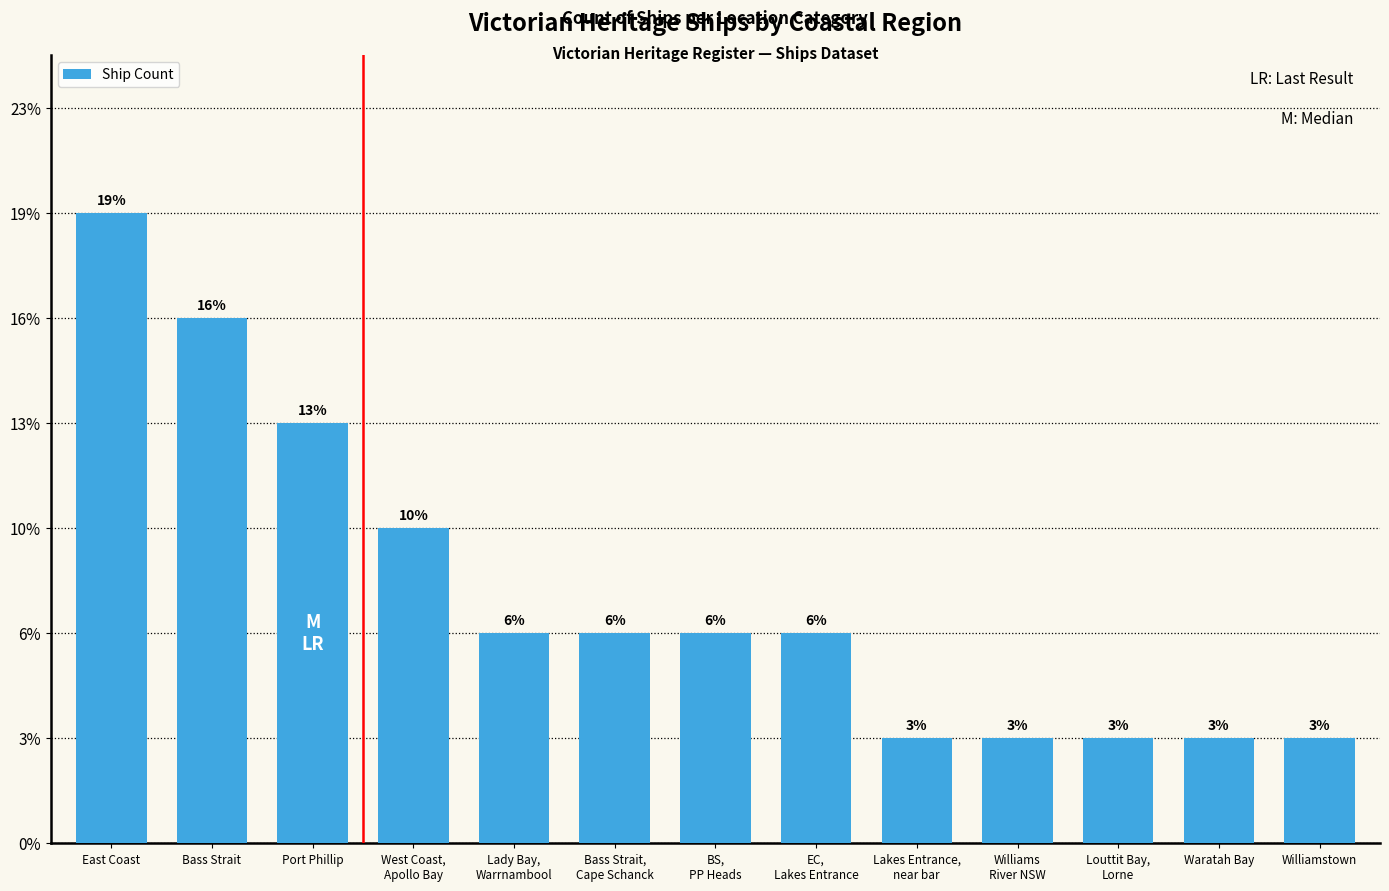

Are the bars horizontal?

No